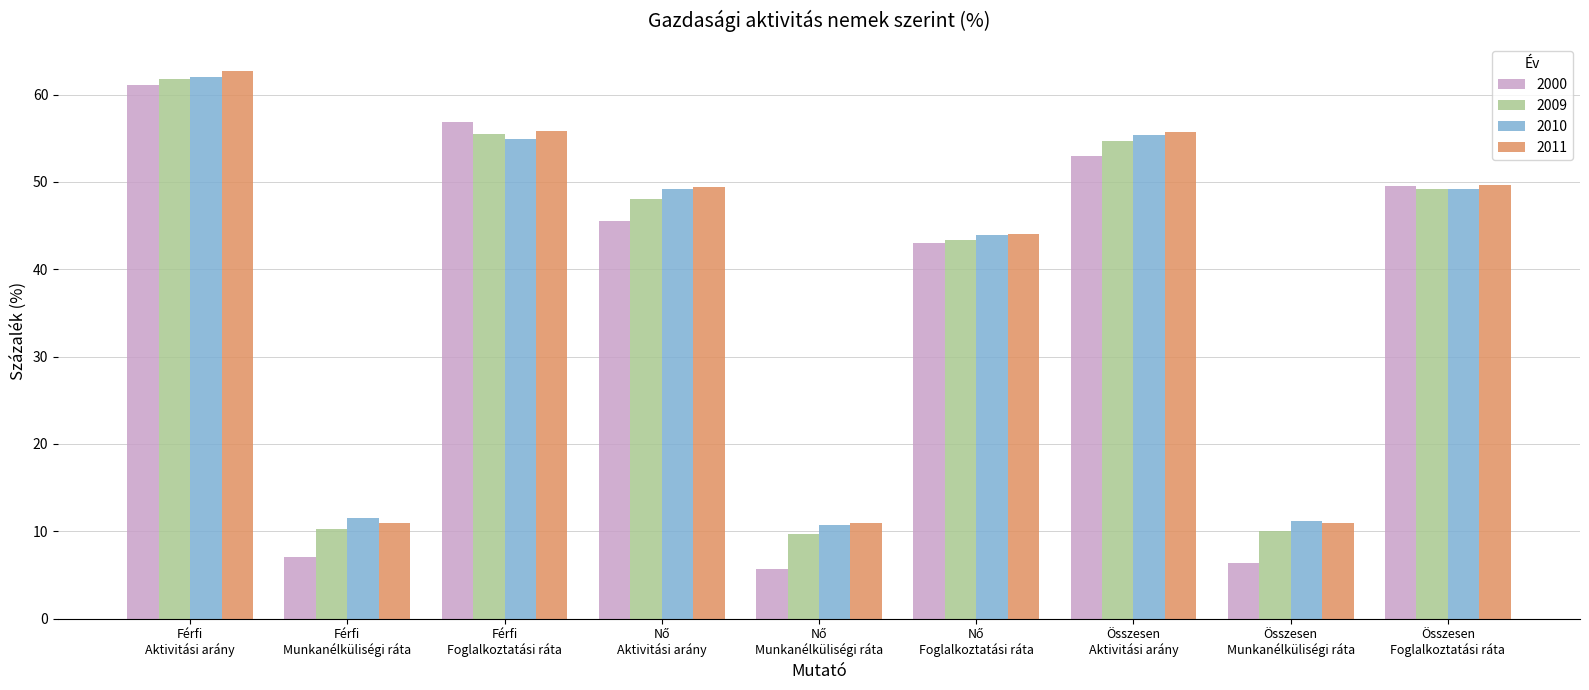

Which series has the widest spread of values?

2000